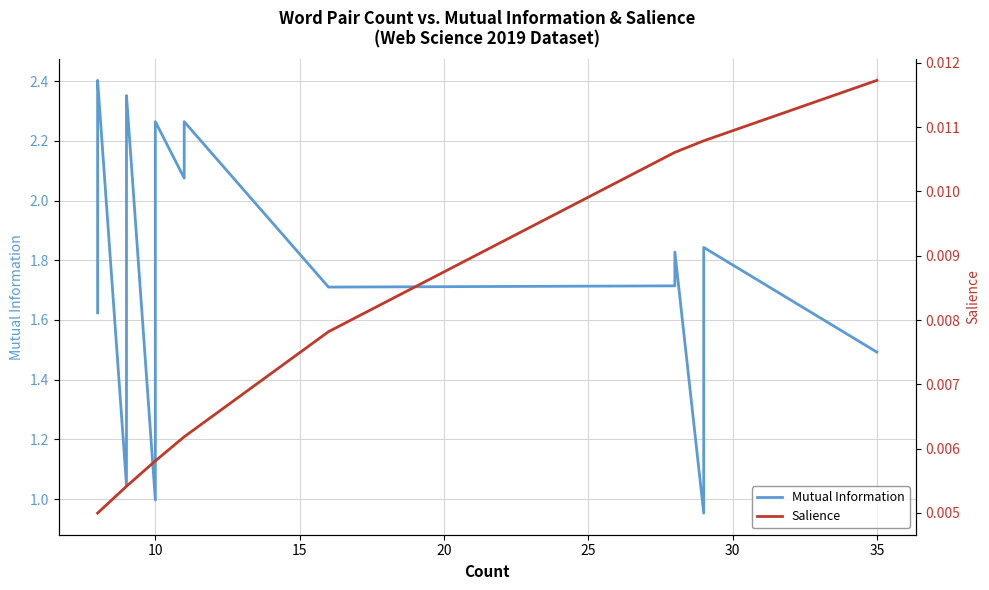

How many categories are shown in the chart?

40